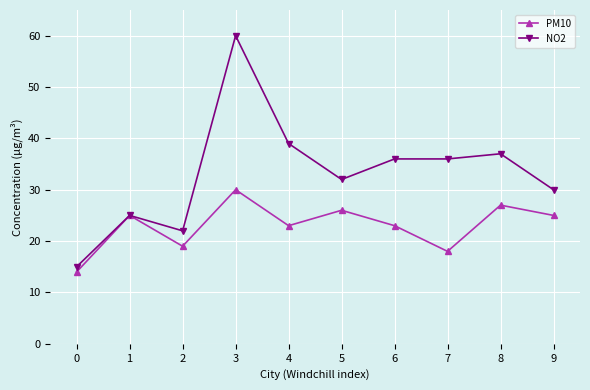

Reading right to left, list all the values displayed in this chart.

PM10: 25	27	18	23	26	23	30	19	25	14
NO2: 30	37	36	36	32	39	60	22	25	15